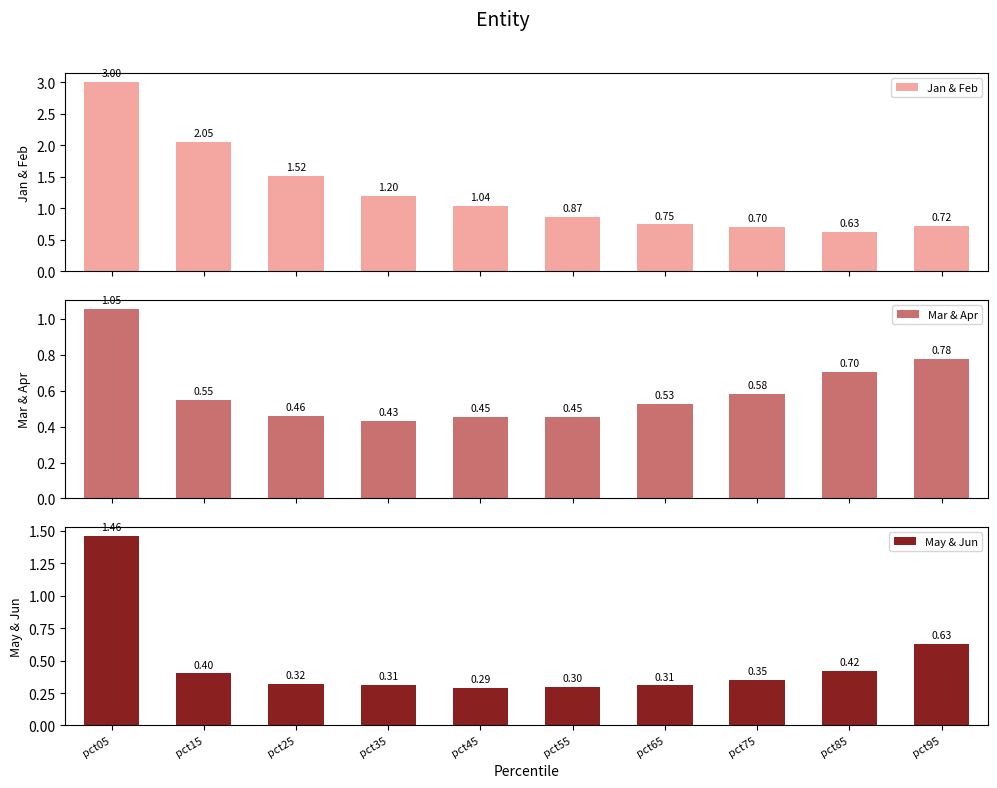

The Mar & Apr series shows 0.5 at pct65. True or false?

True